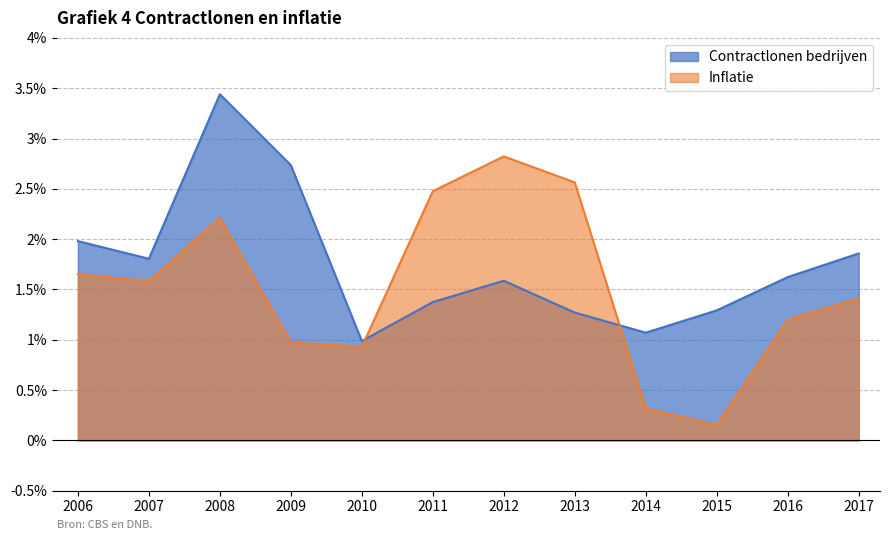

After their last crossing, which series has the higher values: Inflatie or Contractlonen bedrijven?

Contractlonen bedrijven